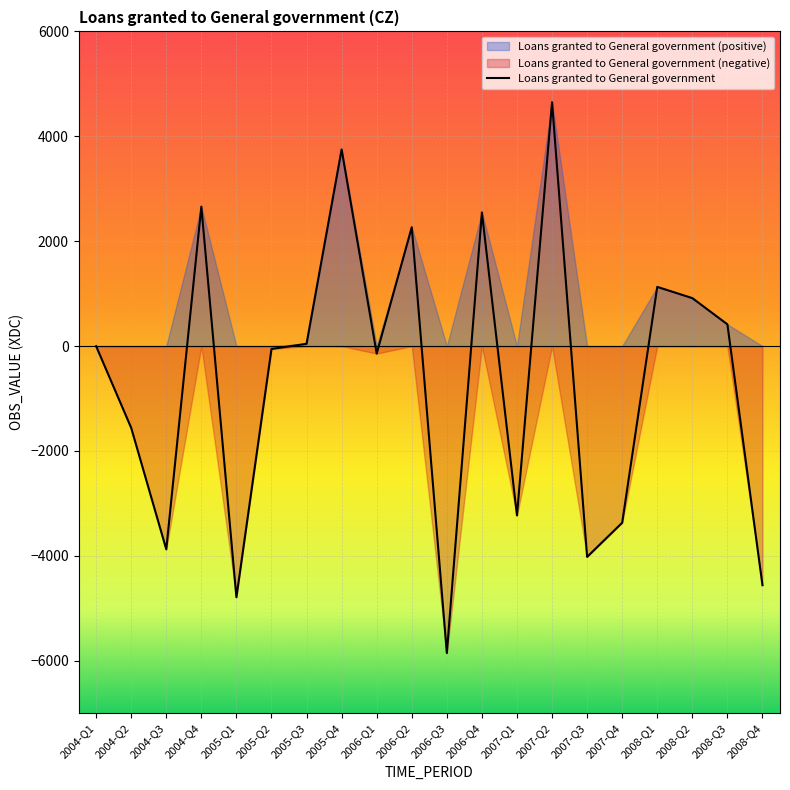

Does the chart display data point markers on the line(s)?

No